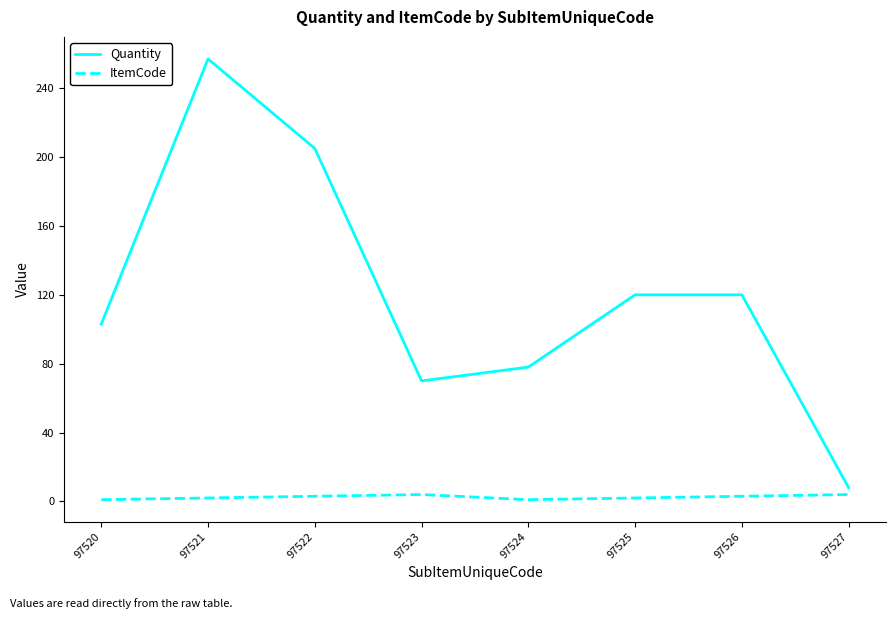

Does the chart display data point markers on the line(s)?

No